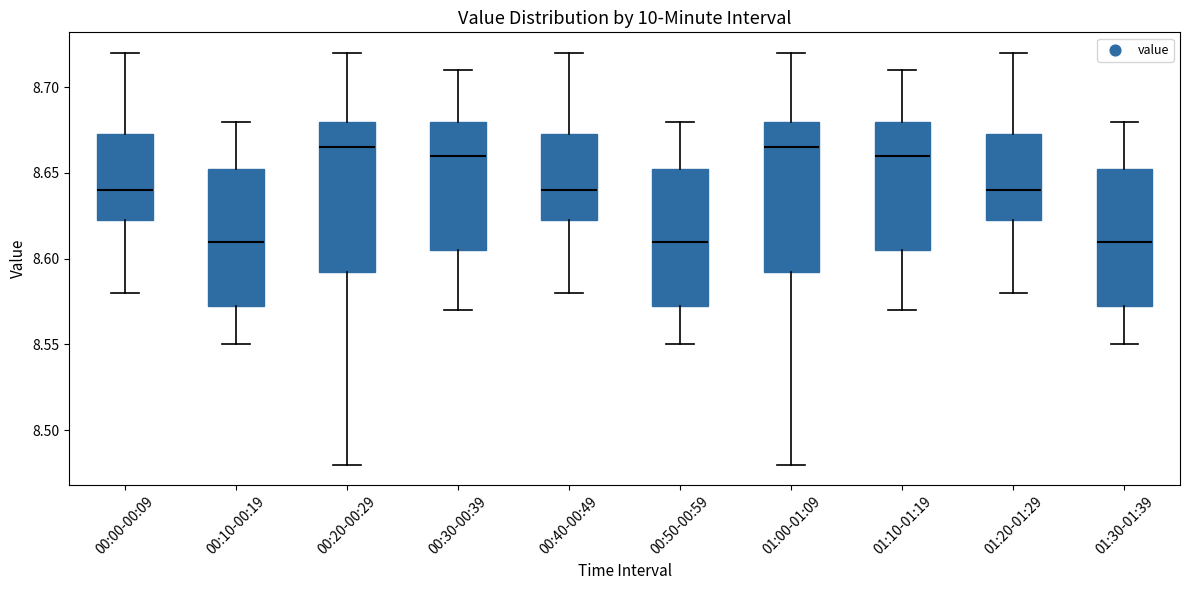

Reading left to right, read every box against the y-axis: the position of its median line, the range the box covers, and the ends of its whiskers. The values are not printed on the chart, so give them approximately, as read against the axis.

00:00-00:09: median 8.640, box 8.625 to 8.675, whiskers 8.580 to 8.720
00:10-00:19: median 8.610, box 8.575 to 8.655, whiskers 8.550 to 8.680
00:20-00:29: median 8.665, box 8.595 to 8.680, whiskers 8.480 to 8.720
00:30-00:39: median 8.660, box 8.605 to 8.680, whiskers 8.570 to 8.710
00:40-00:49: median 8.640, box 8.625 to 8.675, whiskers 8.580 to 8.720
00:50-00:59: median 8.610, box 8.575 to 8.655, whiskers 8.550 to 8.680
01:00-01:09: median 8.665, box 8.595 to 8.680, whiskers 8.480 to 8.720
01:10-01:19: median 8.660, box 8.605 to 8.680, whiskers 8.570 to 8.710
01:20-01:29: median 8.640, box 8.625 to 8.675, whiskers 8.580 to 8.720
01:30-01:39: median 8.610, box 8.575 to 8.655, whiskers 8.550 to 8.680